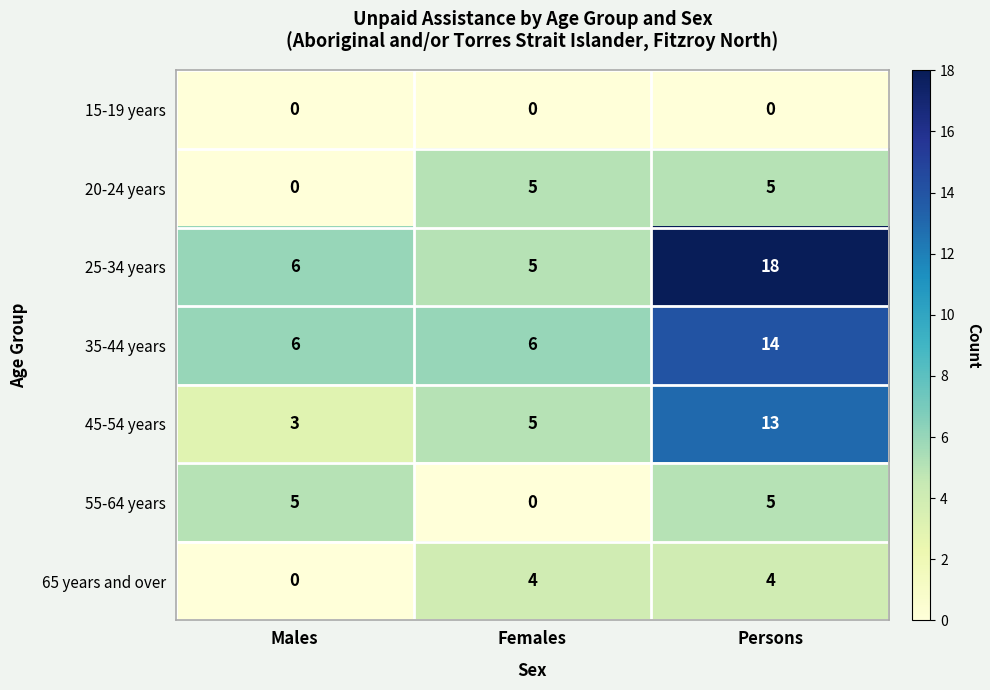

Reading right to left, list all the values displayed in this chart.

15-19 years: 0	0	0
20-24 years: 5	5	0
25-34 years: 18	5	6
35-44 years: 14	6	6
45-54 years: 13	5	3
55-64 years: 5	0	5
65 years and over: 4	4	0